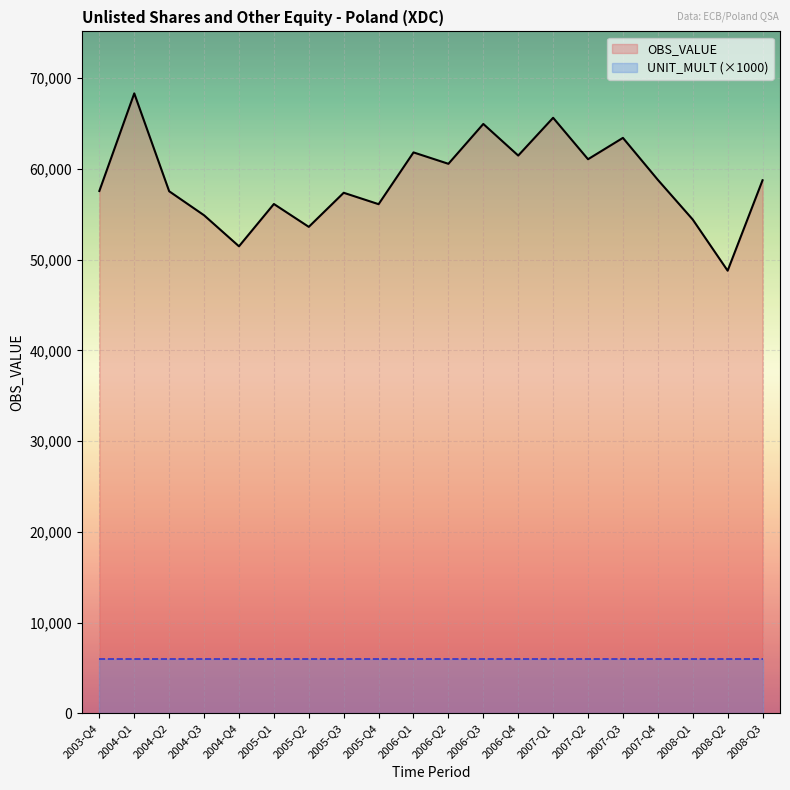

Rank the series at 2003-Q4 from highest to lowest value.

OBS_VALUE, UNIT_MULT (×1000)